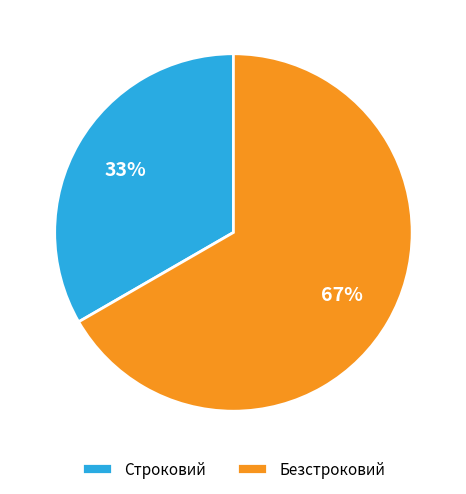

How many slices are in this pie chart?

2